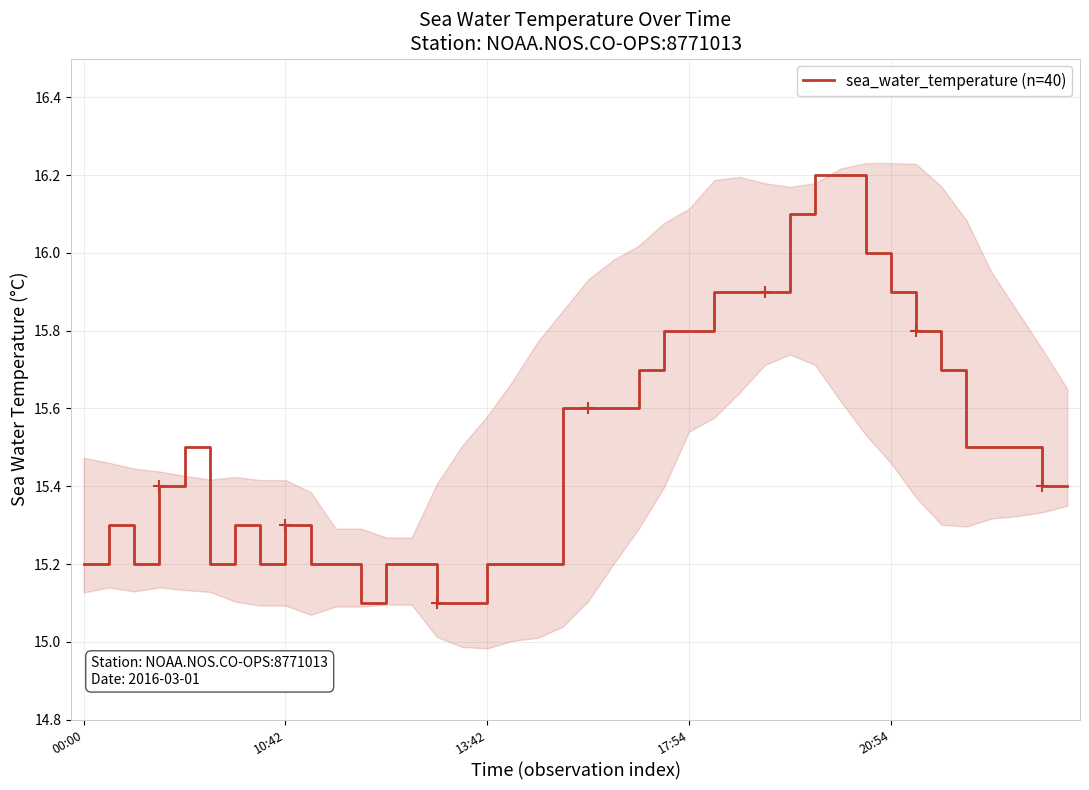

What is the greatest value displayed?

16.2